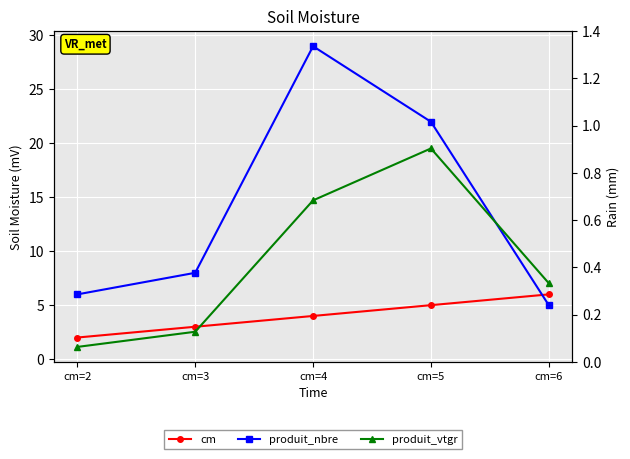

Between cm=4 and cm=6, which series saw the biggest shift?

produit_nbre